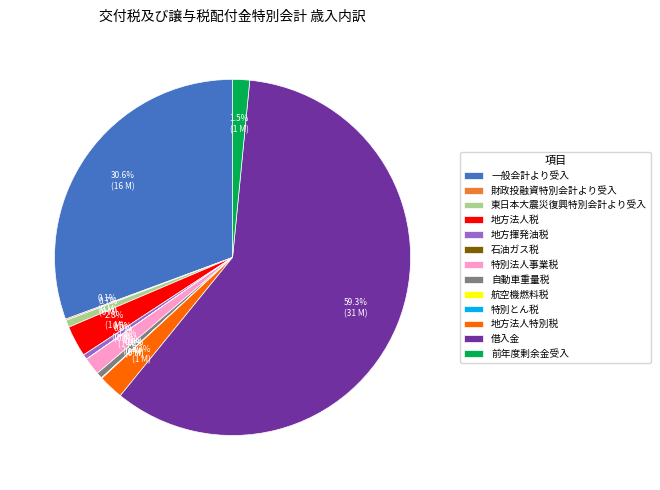

Is there a majority slice in this chart?

Yes